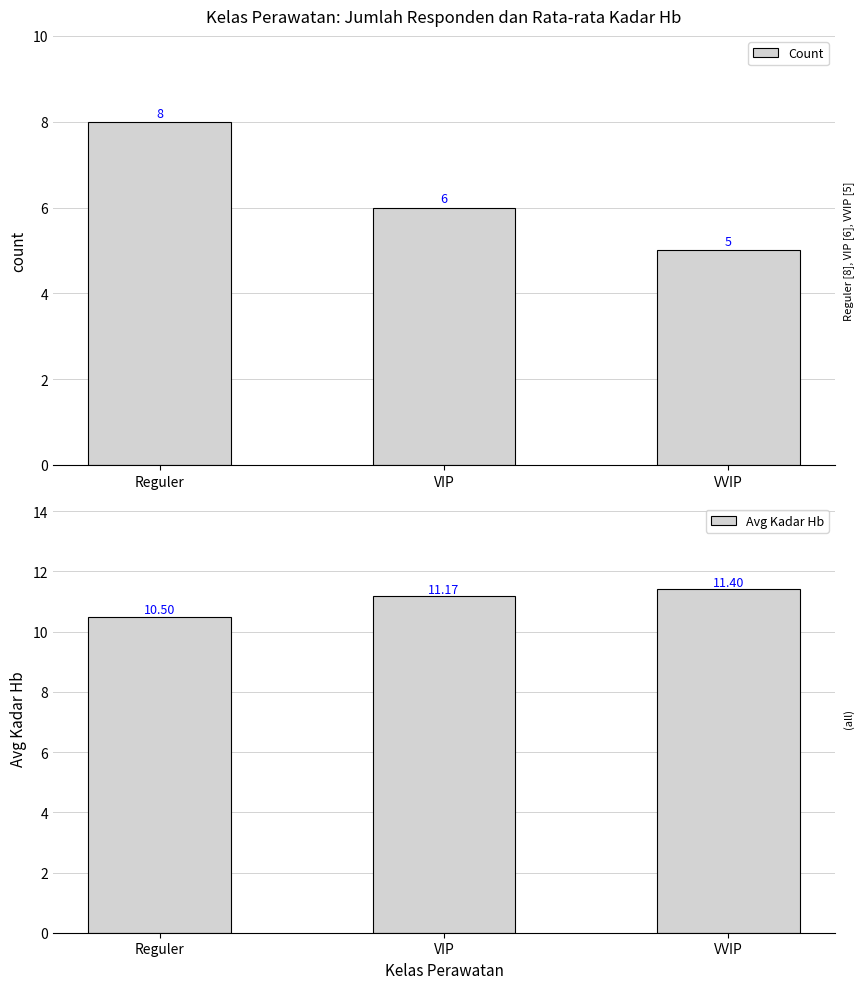

At which label does Count reach its minimum?

VVIP